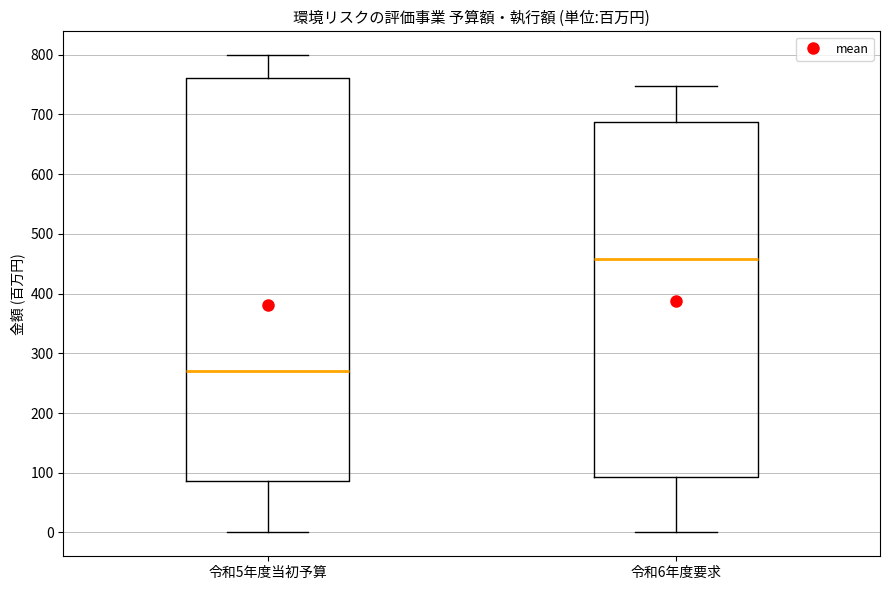

Comparing the boxes themselves (not the whiskers), which one is the tallest?

令和5年度当初予算